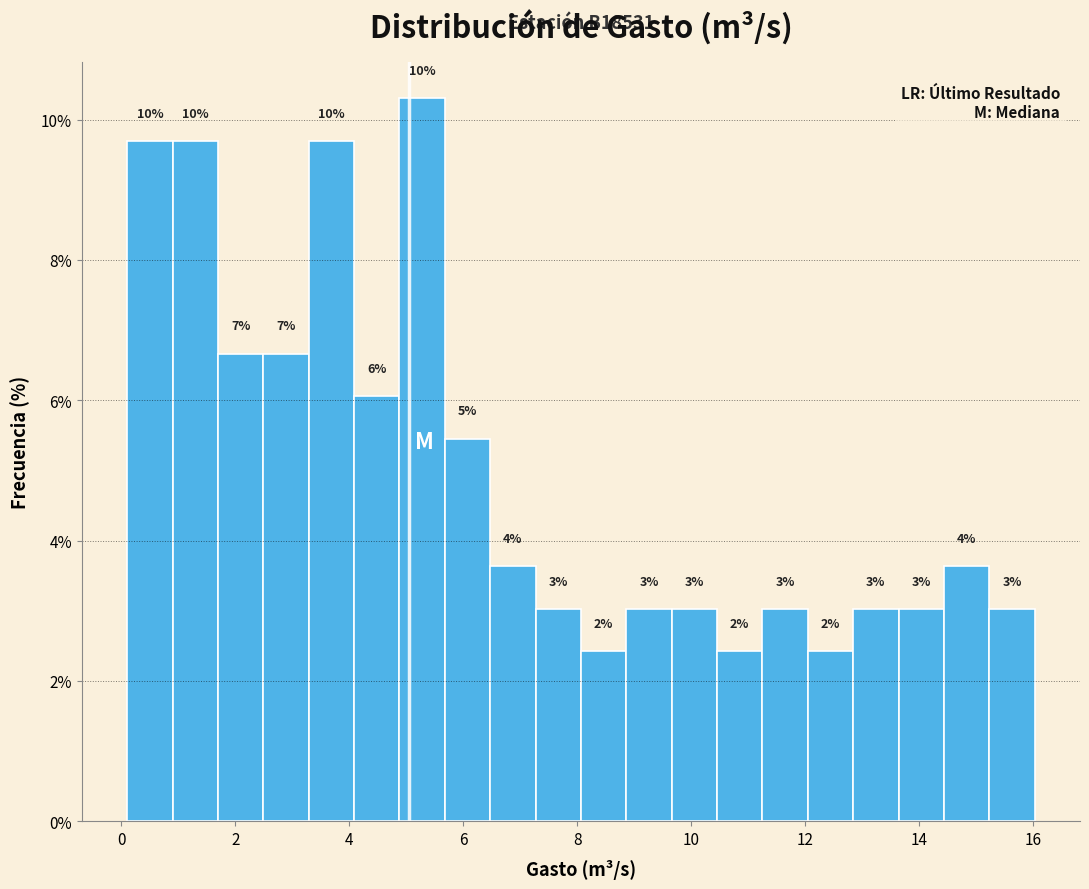

Around what value on the x-axis is the tallest bar? Give the approximate position of its centre, as read against the axis.

5.2